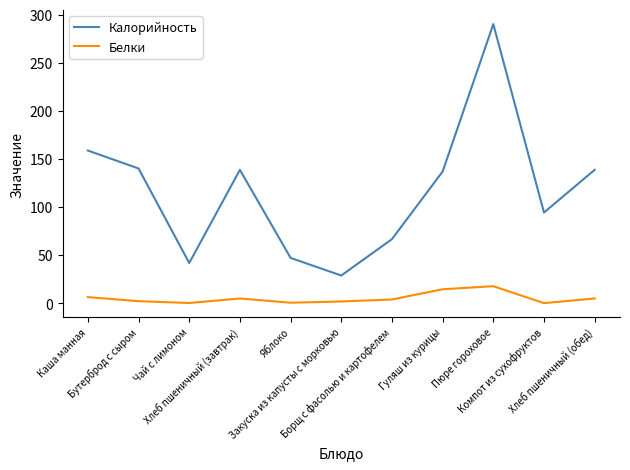

Which series has the largest range (max minus min)?

Калорийность